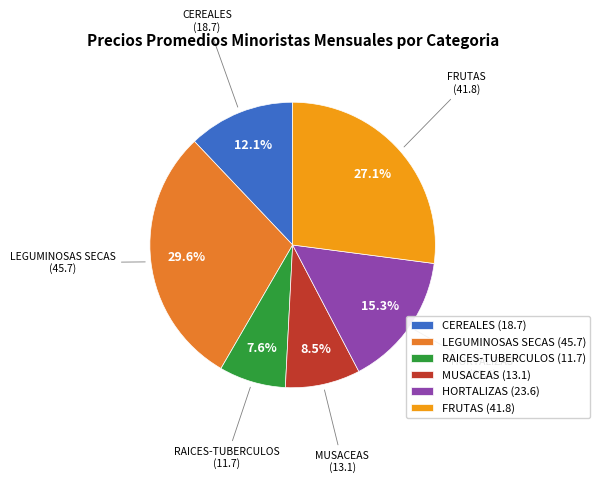

To the nearest percent, what is the difference between the largest and smallest slice percentages?

22%